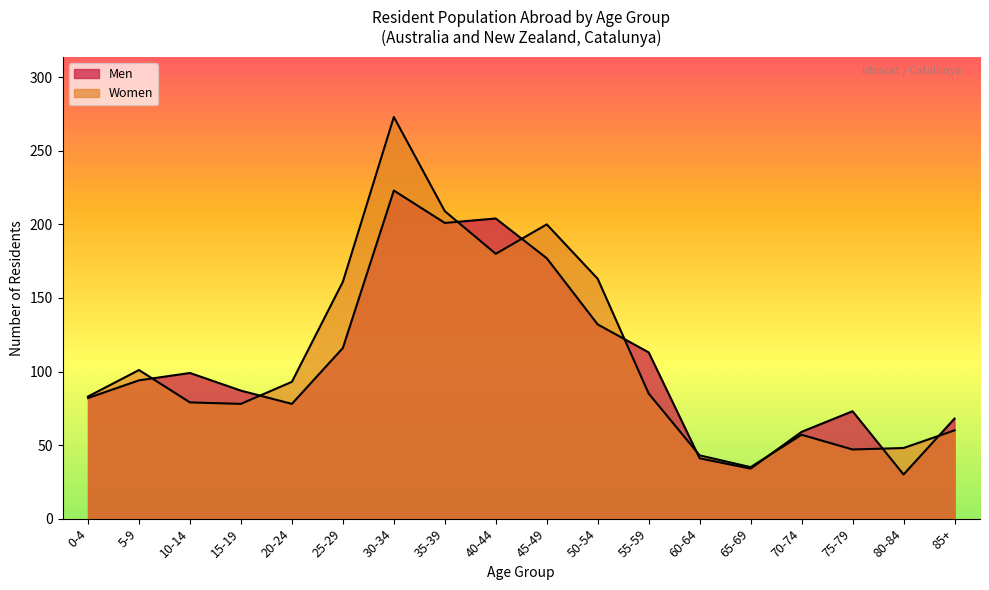

Reading left to right, what are all the values shown in this chart?

Men: 82	94	99	87	78	116	223	201	204	177	132	113	41	34	59	73	30	68
Women: 83	101	79	78	93	161	273	209	180	200	163	85	43	35	57	47	48	60